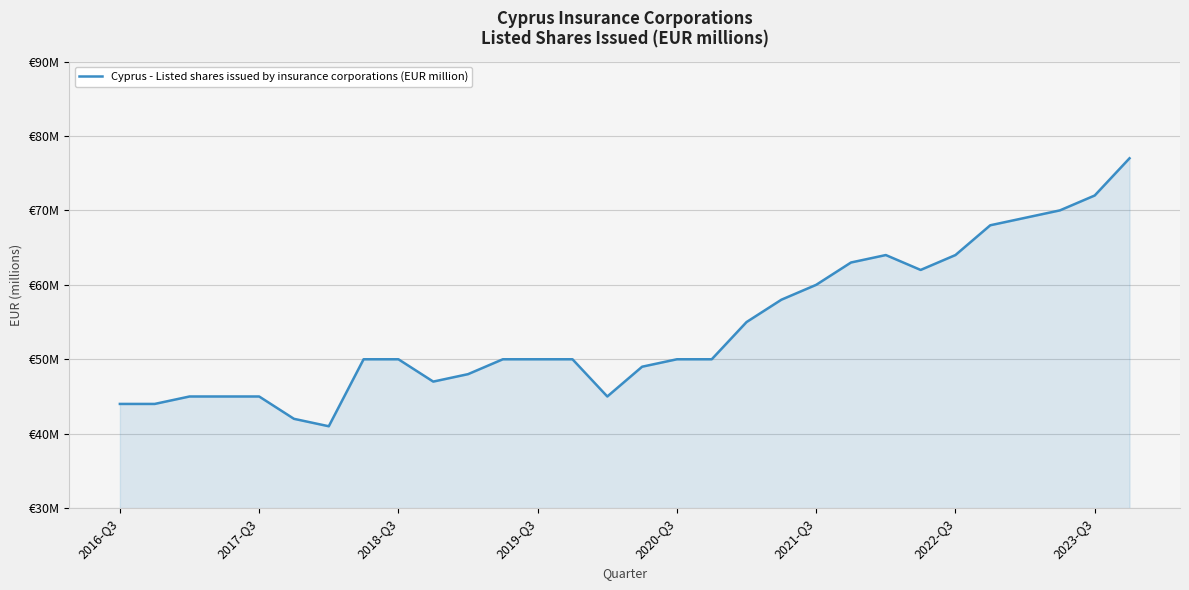

Is this an area chart (filled region under the line)?

Yes